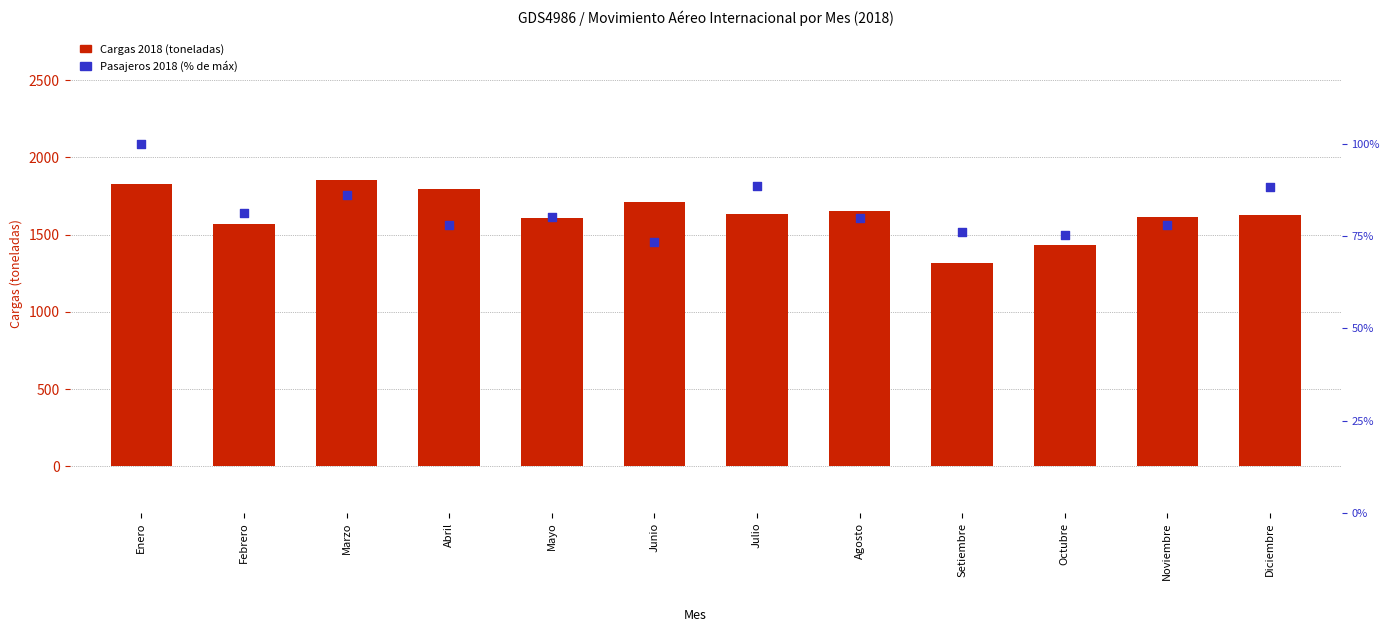

What is the total value across all series at Junio?

1782.0